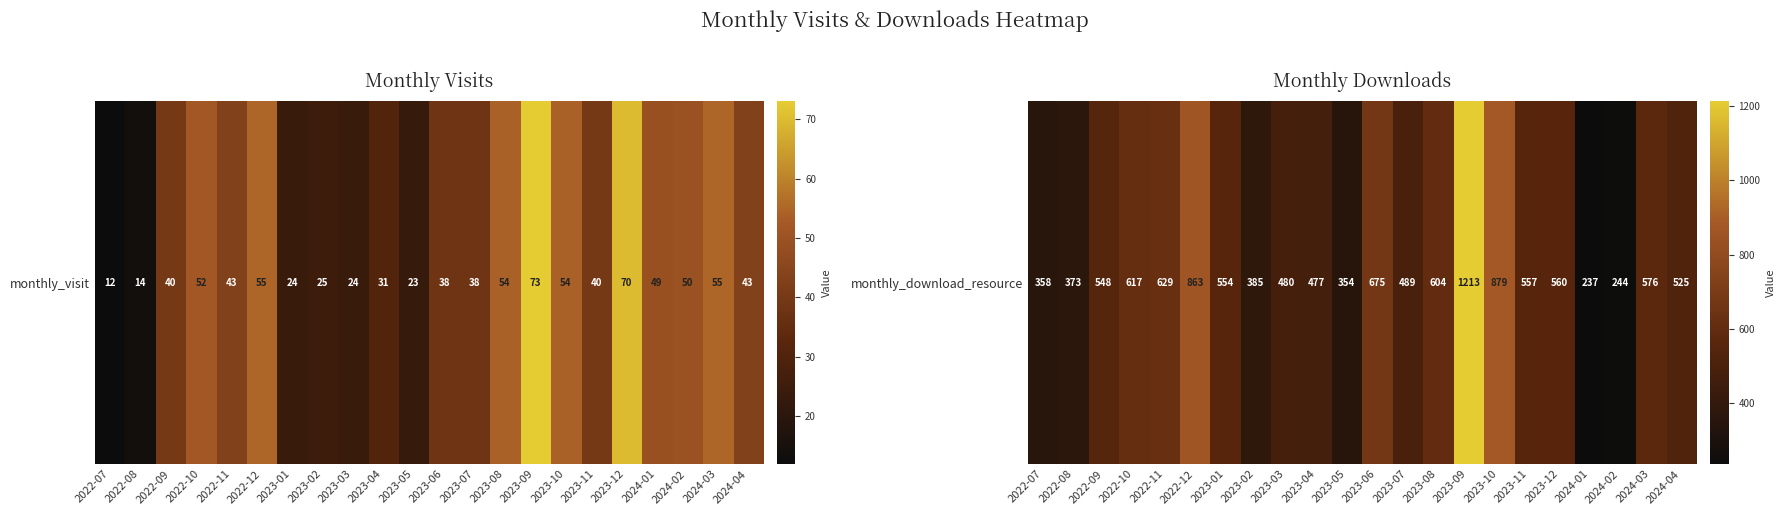

What is the difference between the values at 2022-09 and 2022-08?

175